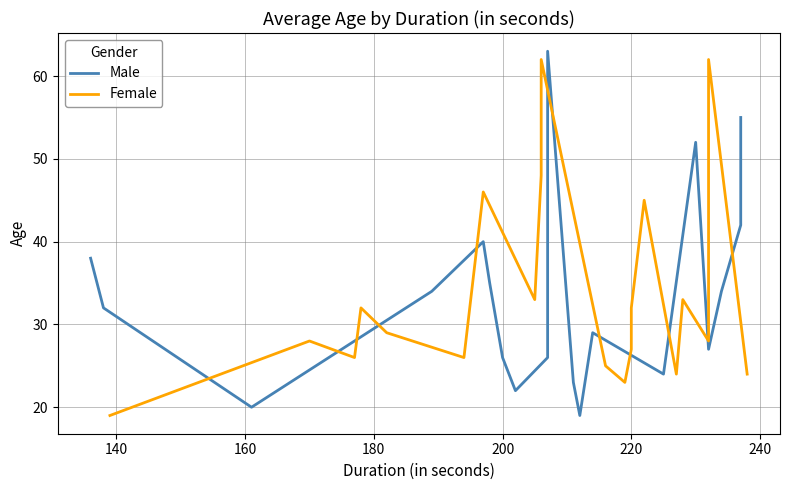

Reading right to left, extract all data points from this chart.

Male: 55	52	42	34	27	52	24	29	19	23	63	26	22	26	35	40	34	20	32	38
Female: 24	62	28	33	24	45	32	27	23	25	62	48	33	46	26	29	32	26	28	19